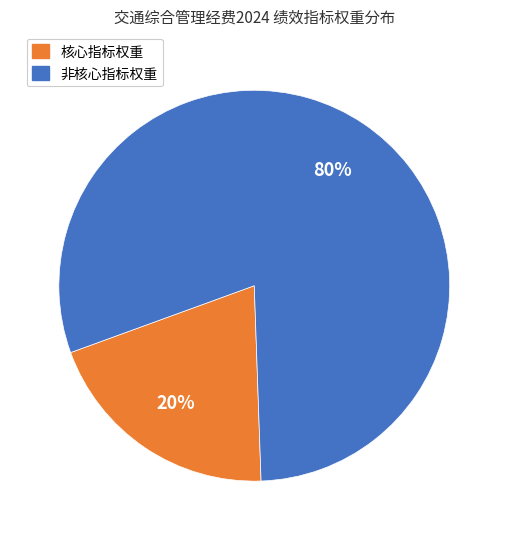

To the nearest percent, what is the difference between the largest and smallest slice percentages?

60%